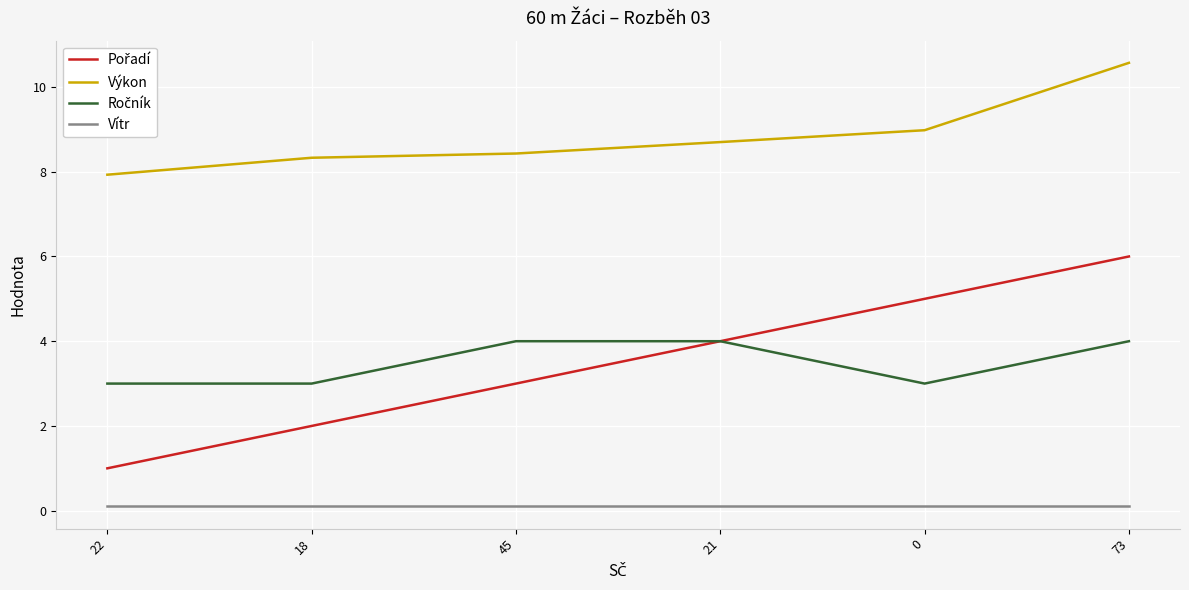

At which label does Výkon reach its peak?

73